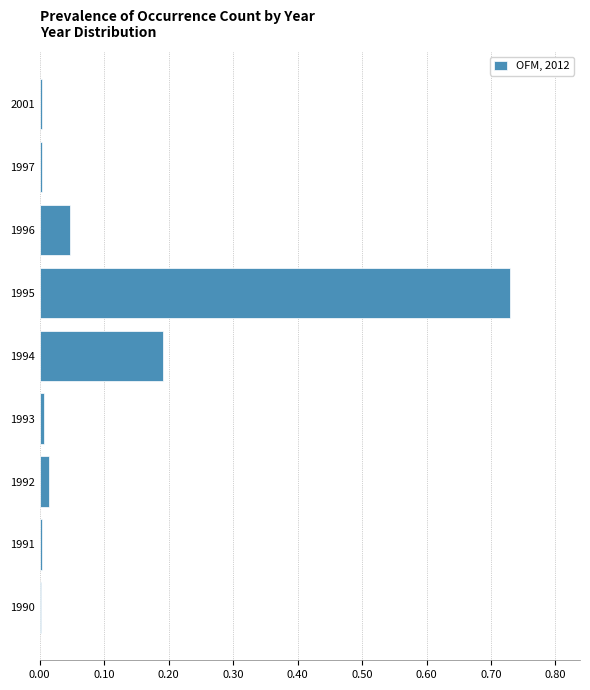

The chart shows a value of 0.0 at 1990. True or false?

True